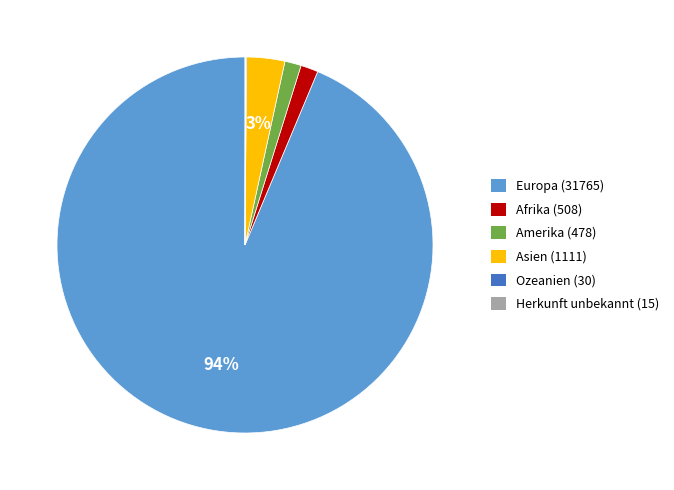

Is it true that Afrika (508) is 11% of the pie?

False